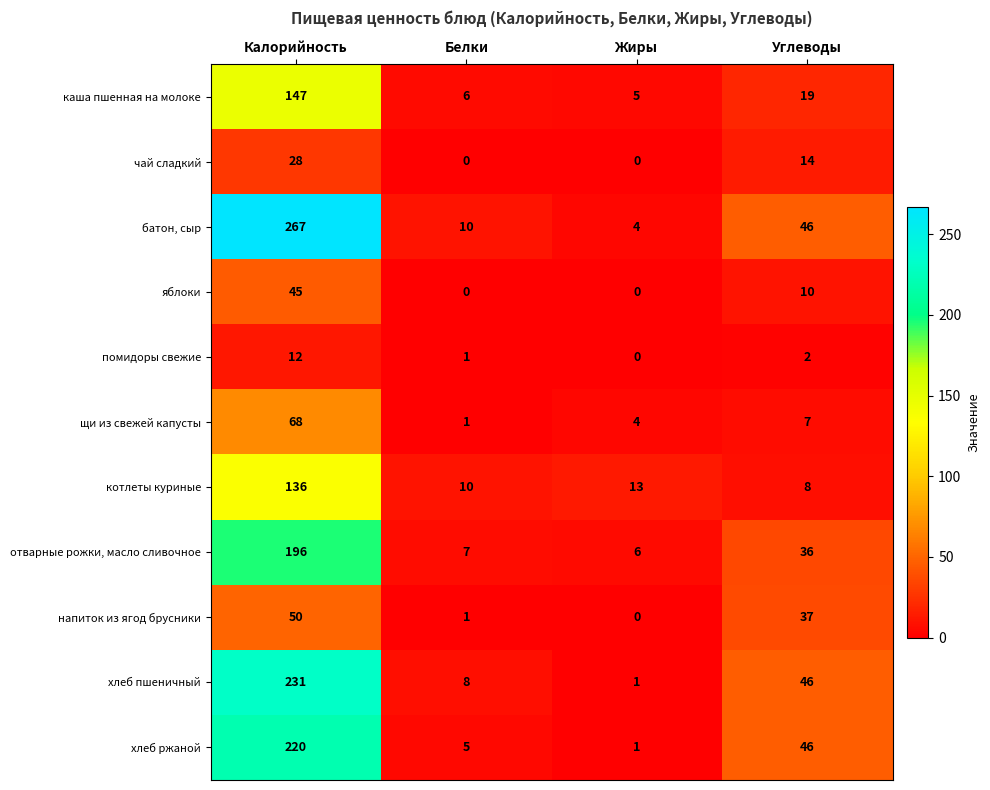

Which series has the largest range (max minus min)?

батон, сыр